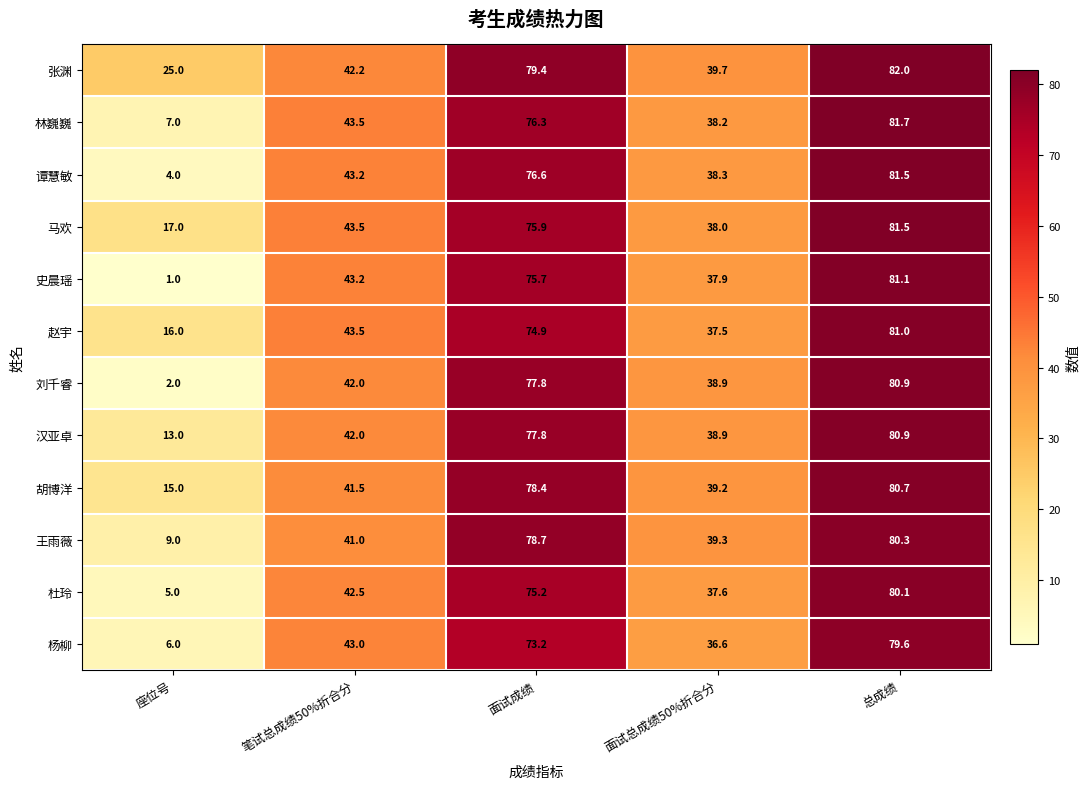

Count the number of categories in the chart.

5